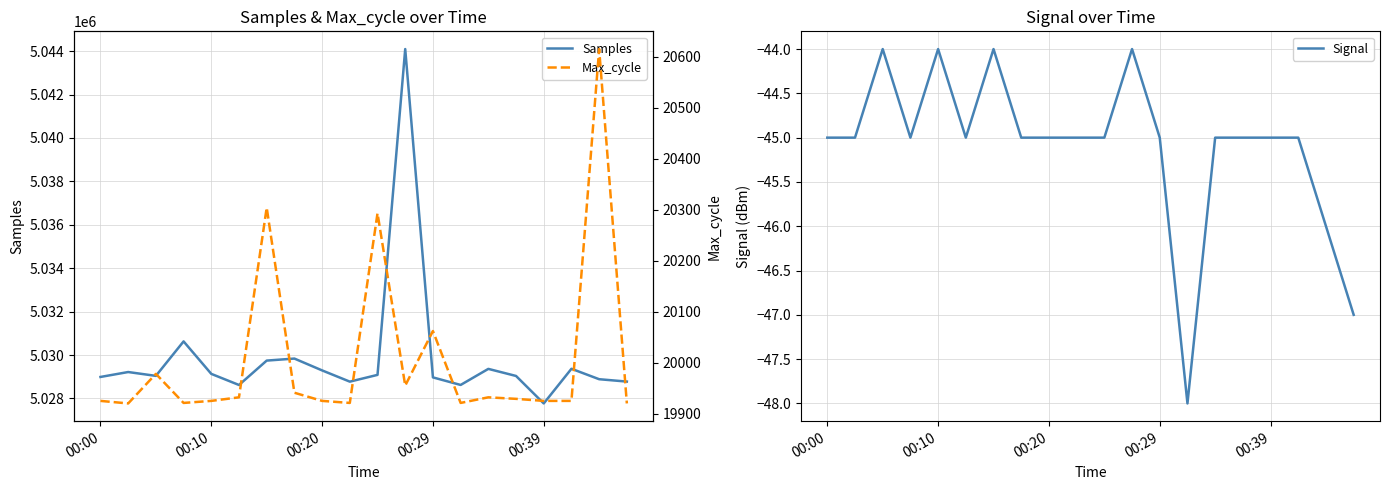

What is the smallest value displayed?

-48